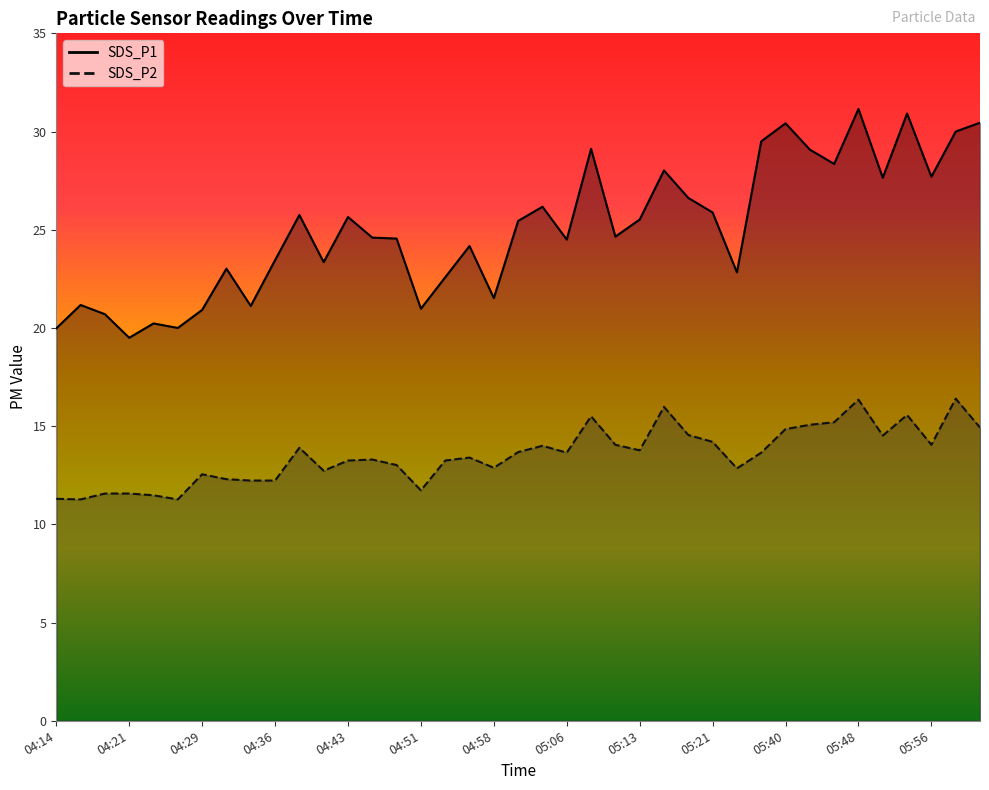

At which category does SDS_P2 reach its first local peak?

04:29